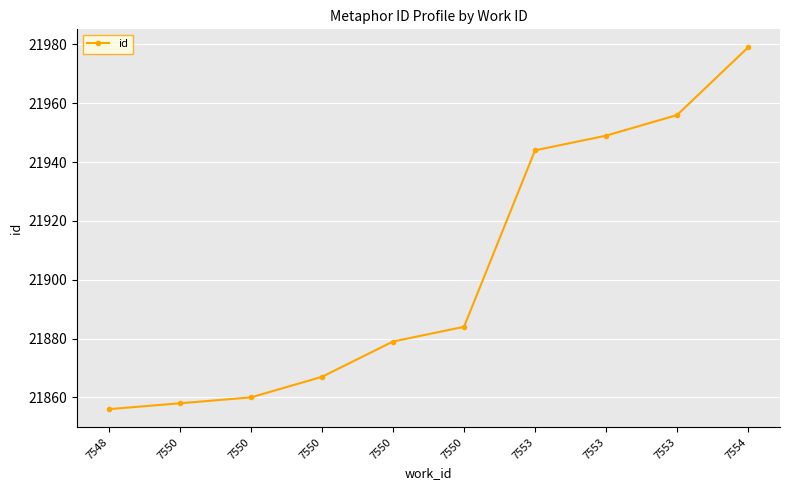

Does the chart have visible grid lines?

Yes